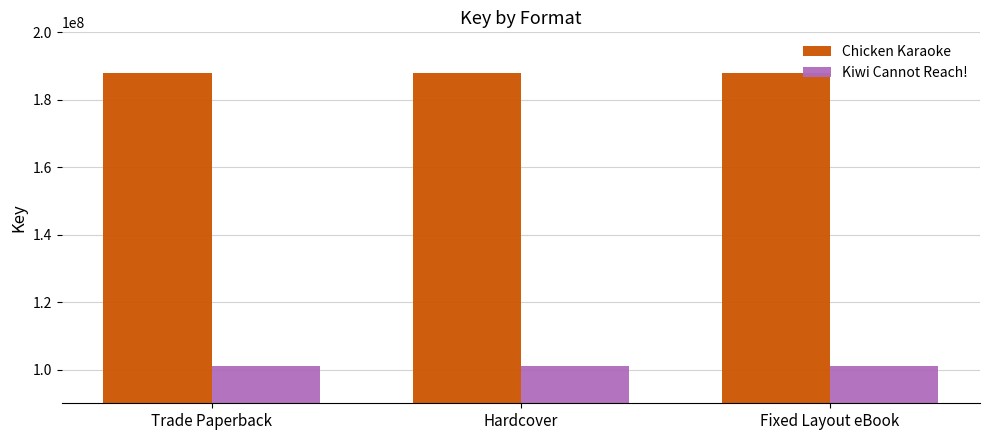

Reading left to right, extract all data points from this chart.

Chicken Karaoke: 187852997	187852997	187852997
Kiwi Cannot Reach!: 101143782	101143782	101143782